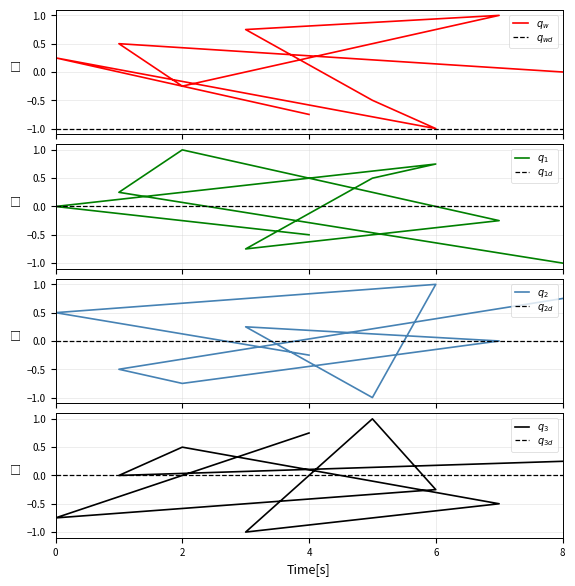

The value of col_5 at 2 is 0.1. True or false?

False